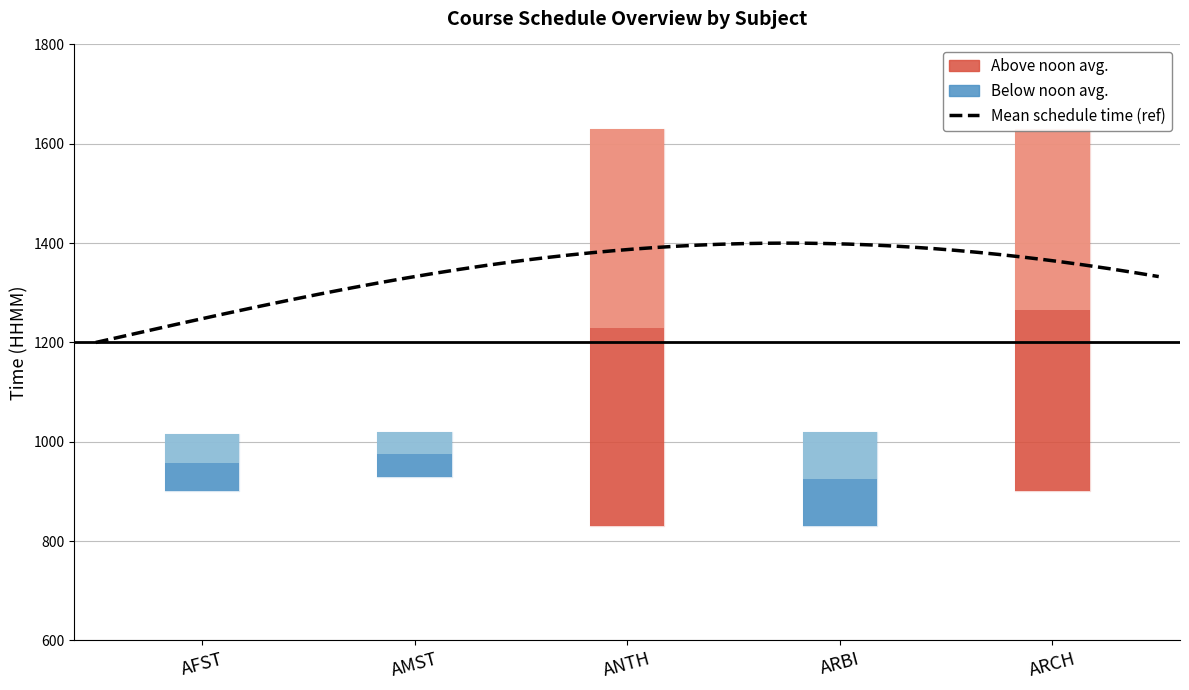

Read the END value at ARBI.

1020